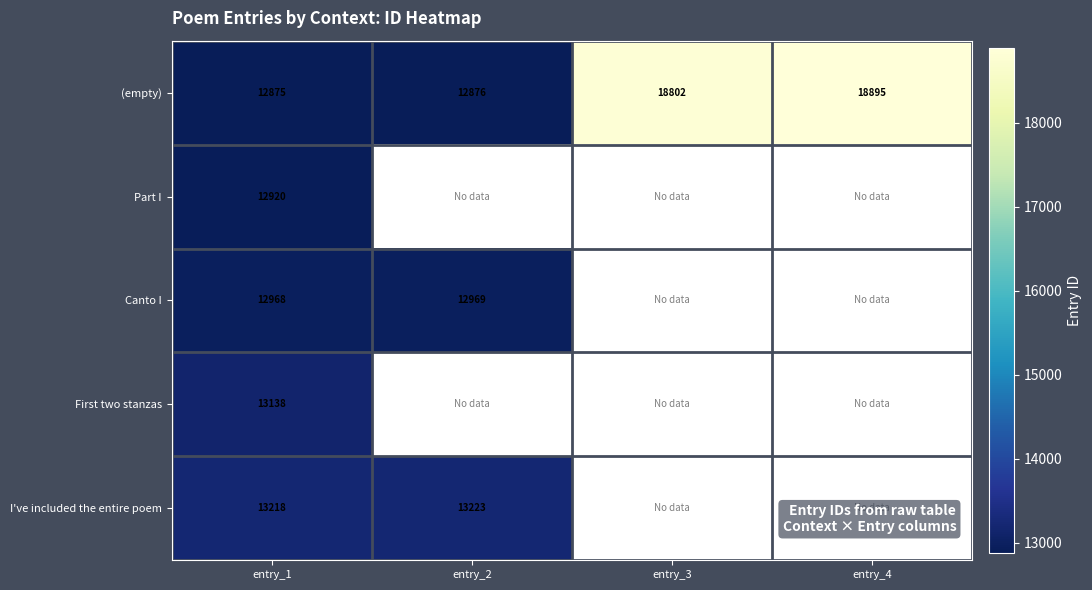

What is the maximum value for (empty)?

18895